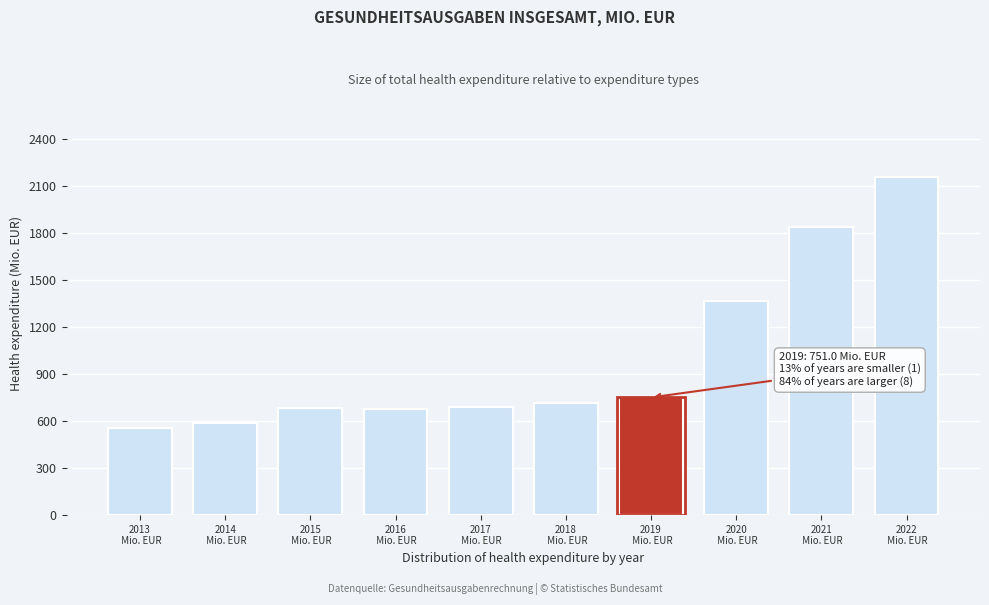

What is the value of the 1st bar from the left?

557.2